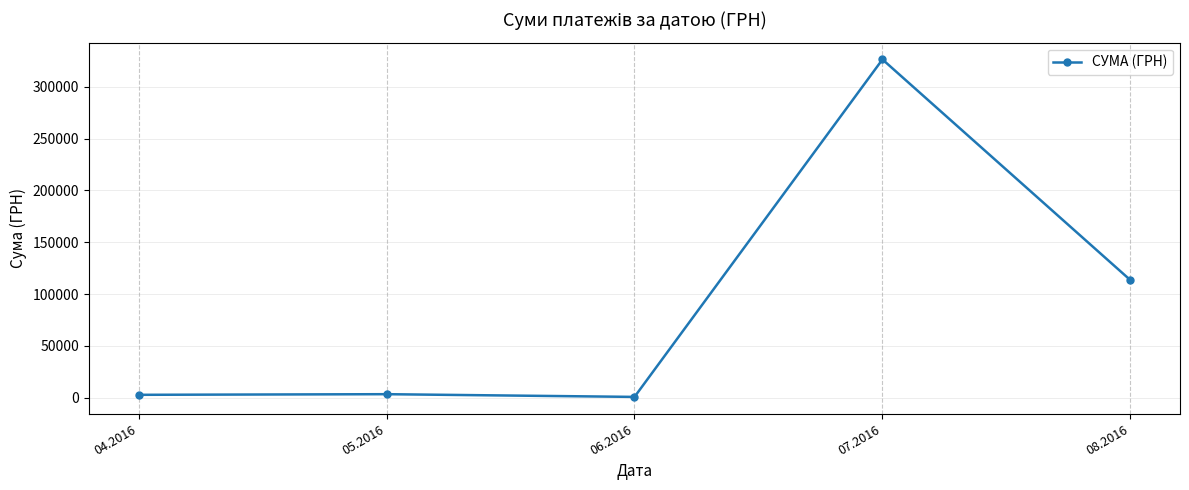

How many lines are shown in the chart?

1